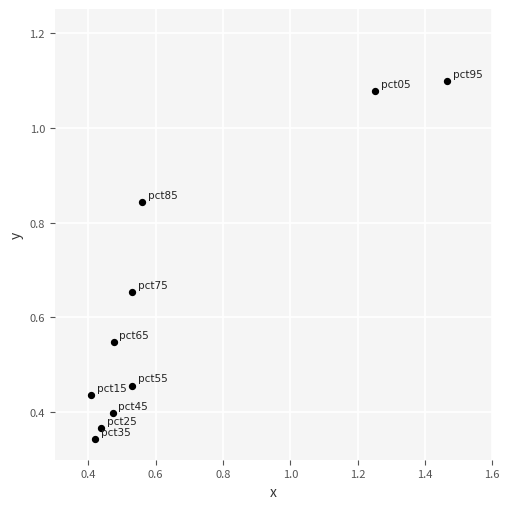

What is the average Y value?

0.6